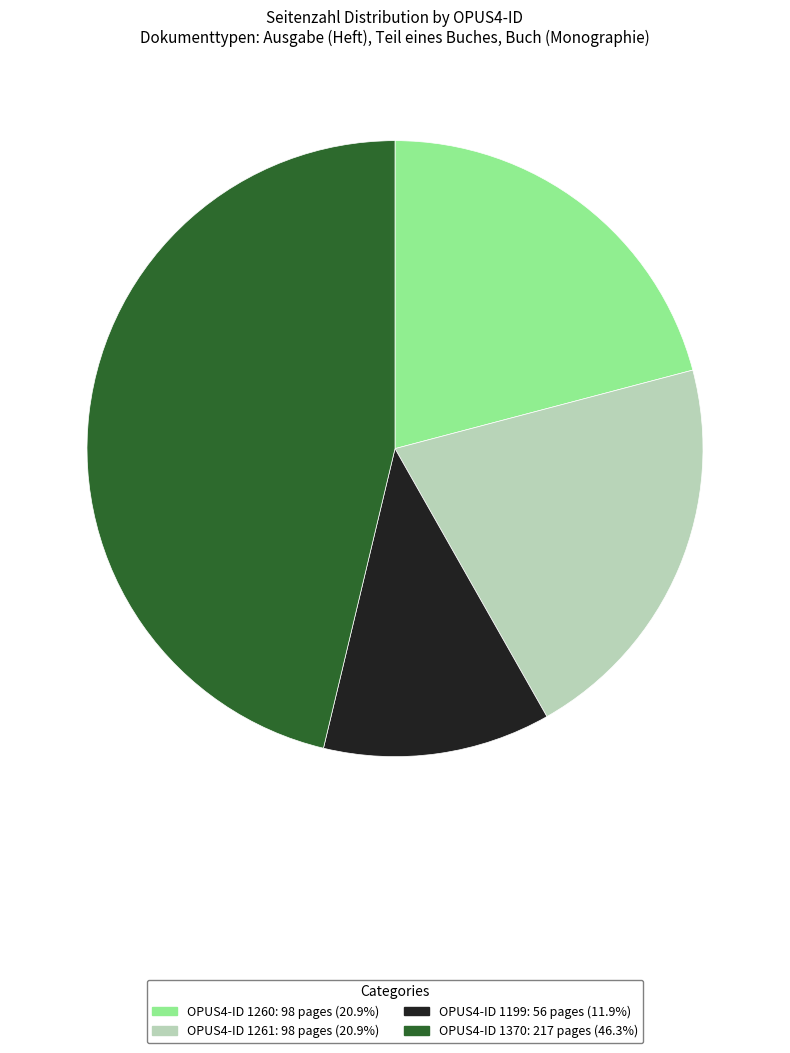

Is there a majority slice in this chart?

No